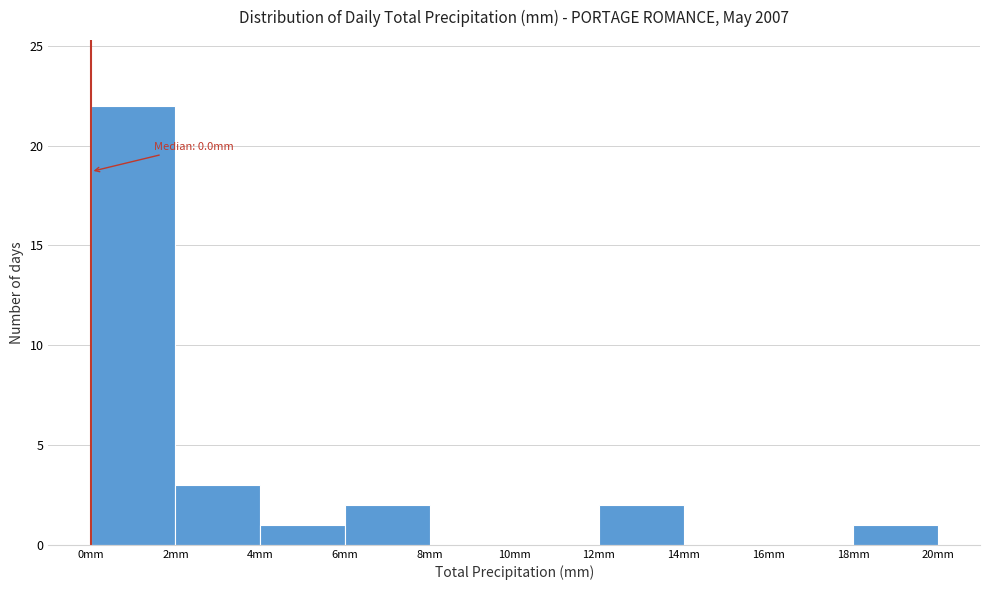

Over which range of the x-axis is the bar tallest?

0 to 2